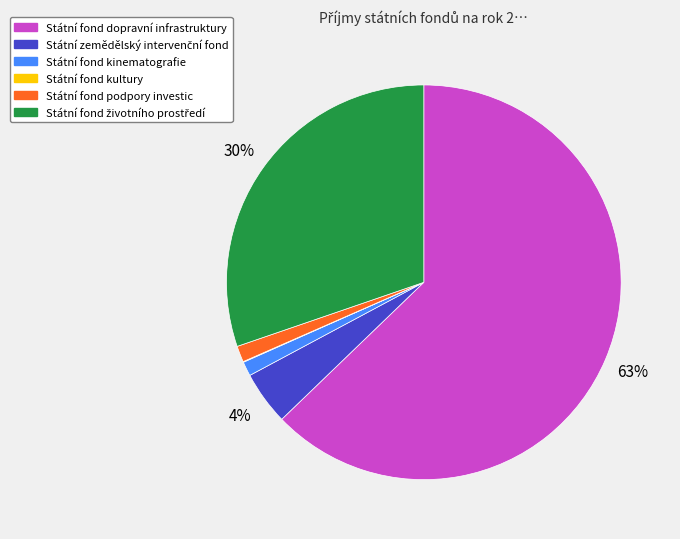

The Státní fond kinematografie slice represents 11% of the pie. True or false?

False